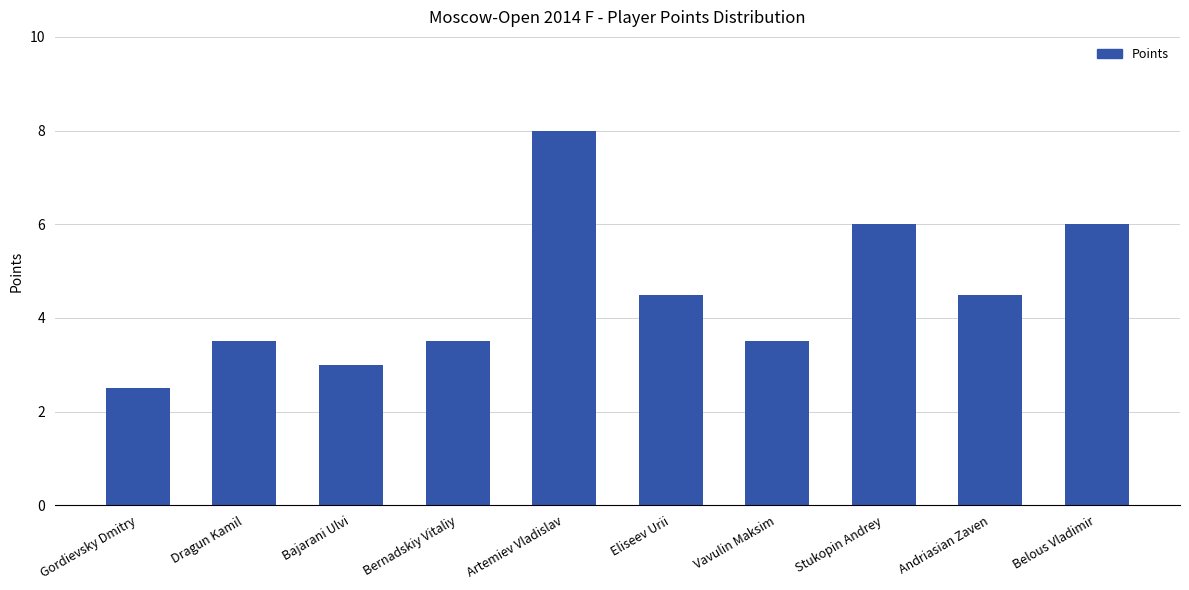

At which category does the chart reach its minimum across all series?

Gordievsky Dmitry